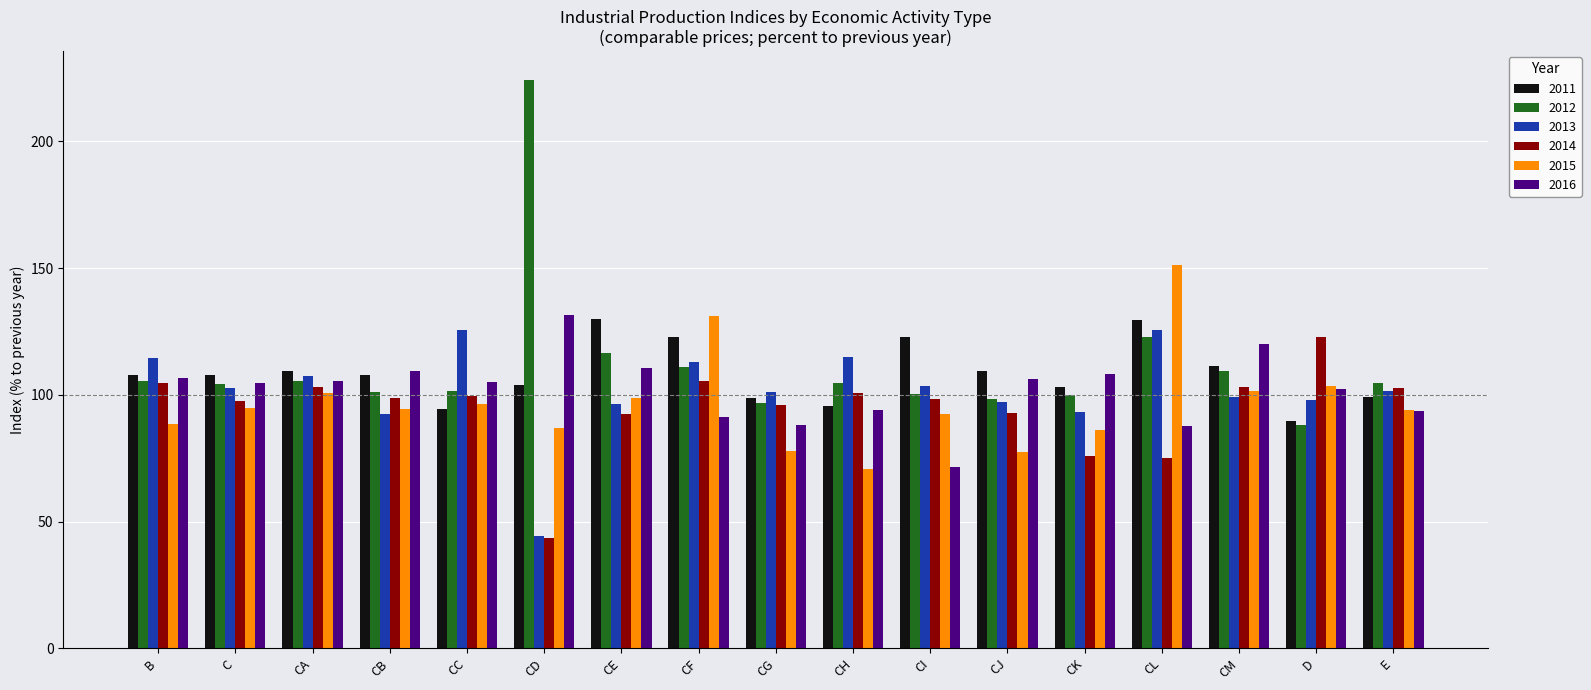

What is the spread (max minus min) of values at CC?

31.0